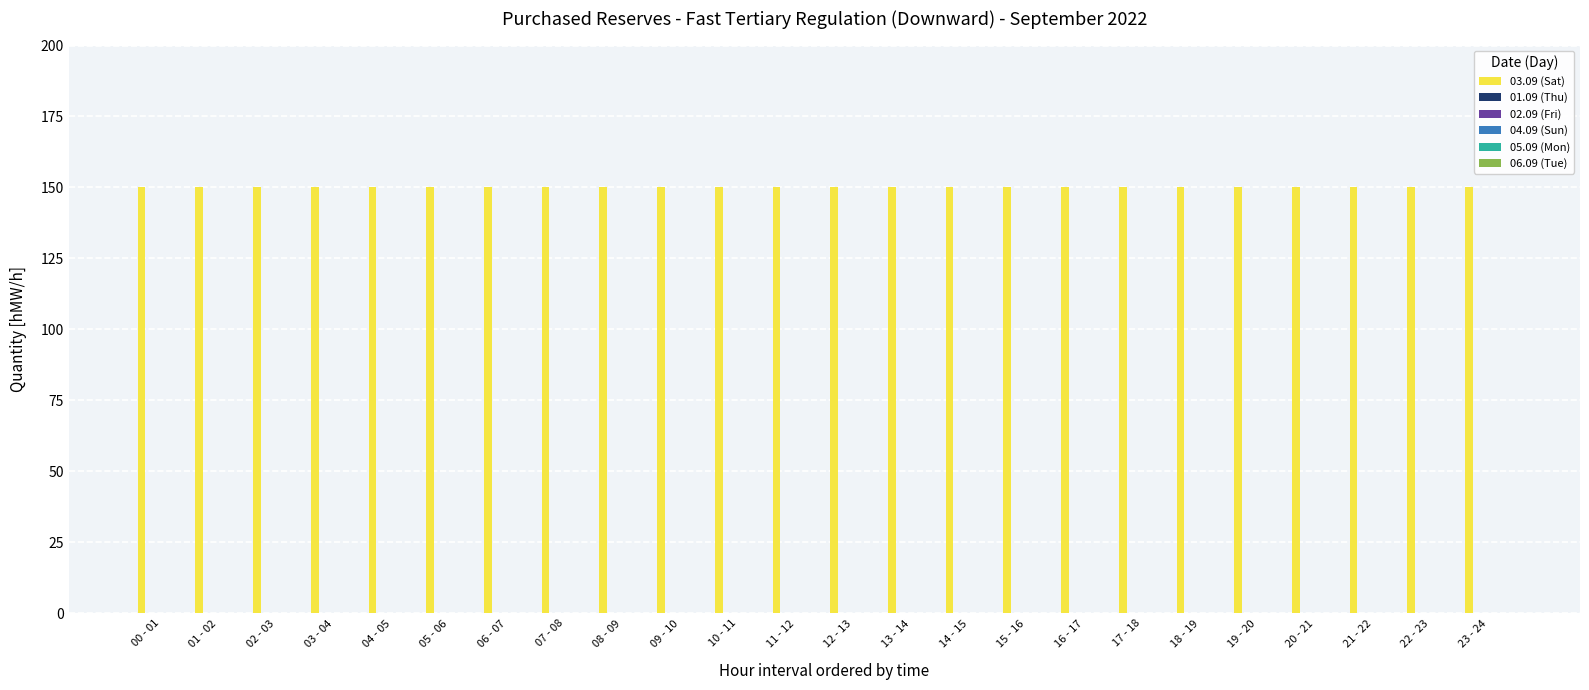

True or false: 04.09 (Sun) has a value of 0 at 12 - 13.

True